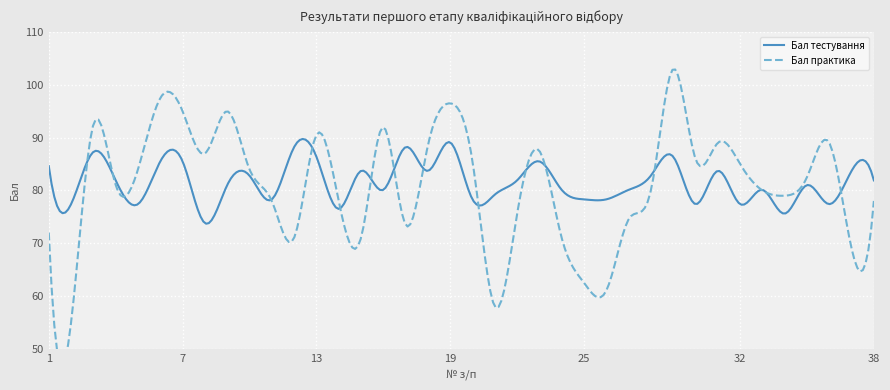

True or false: Бал практика has a value of 26.1 at 20.

False